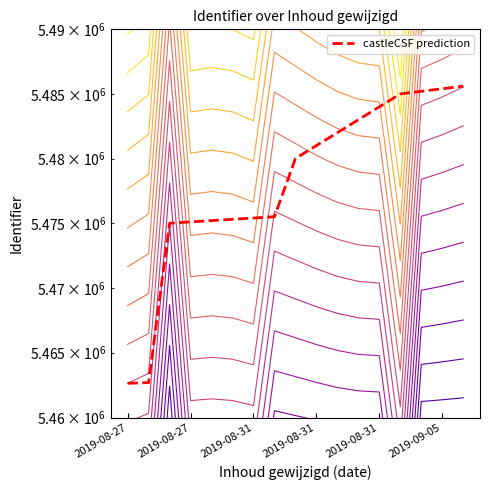

What is the minimum value shown in the chart?

5462644